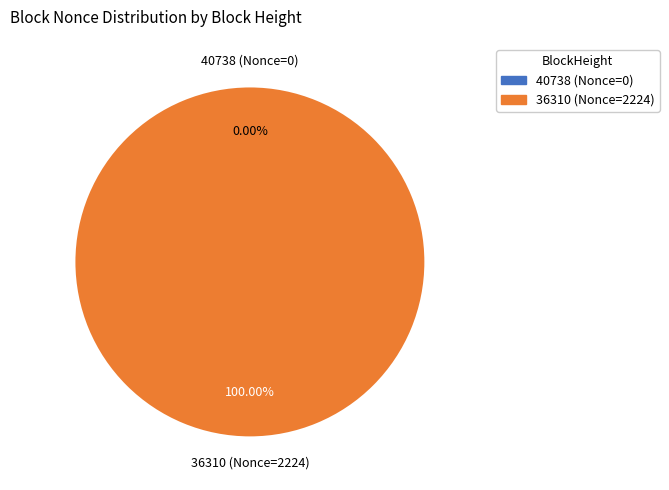

How many segments does this pie chart have?

2